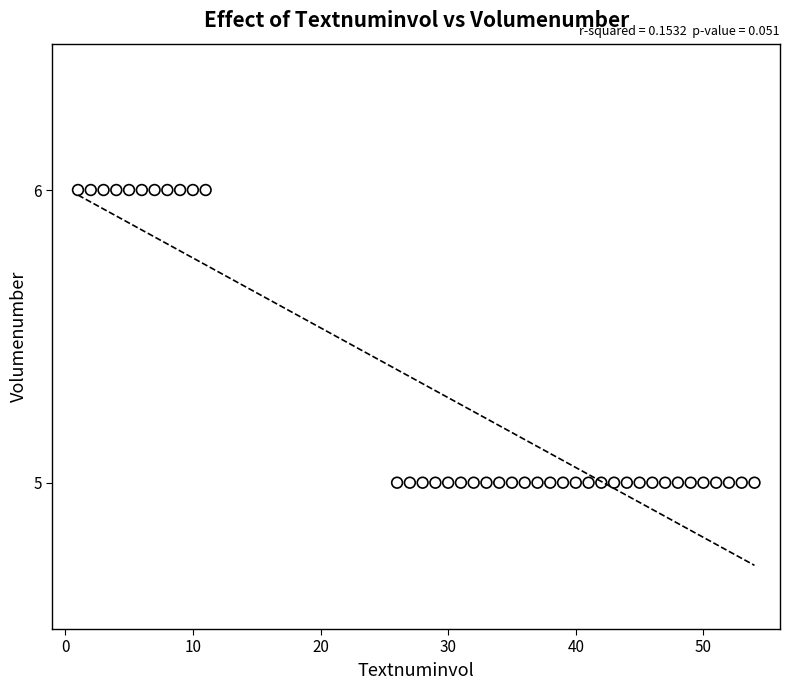

What is the range of X values (max minus min)?

53